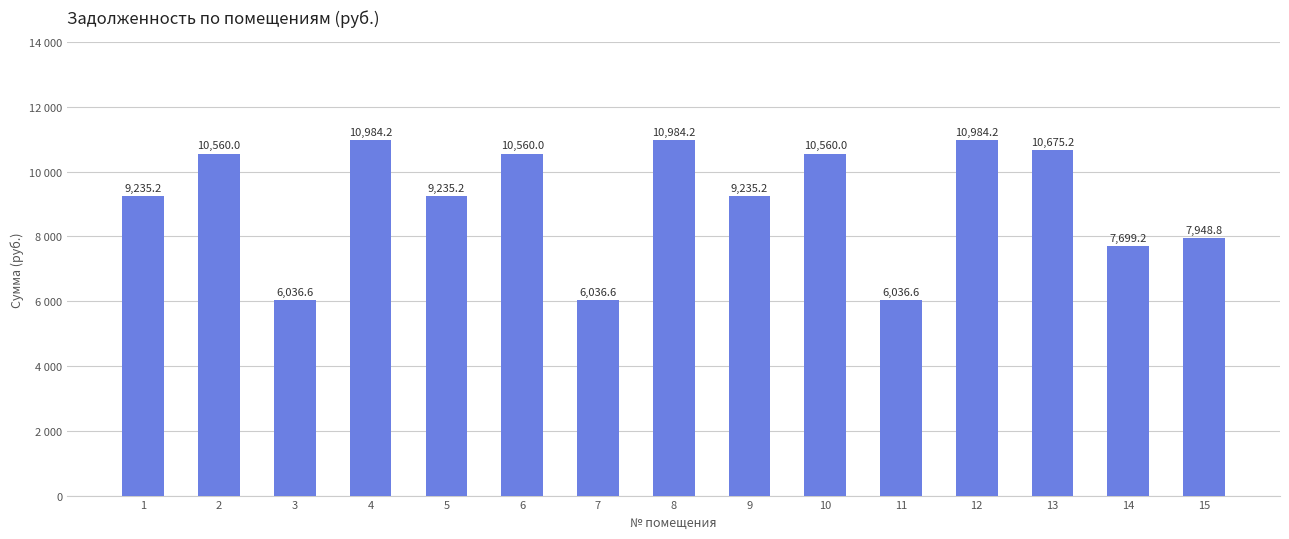

Which category has the highest value across all series?

4